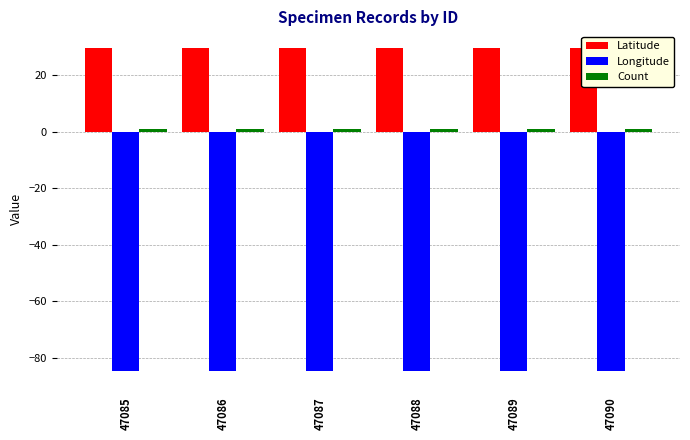

What is the highest value of the Longitude series?

-84.7